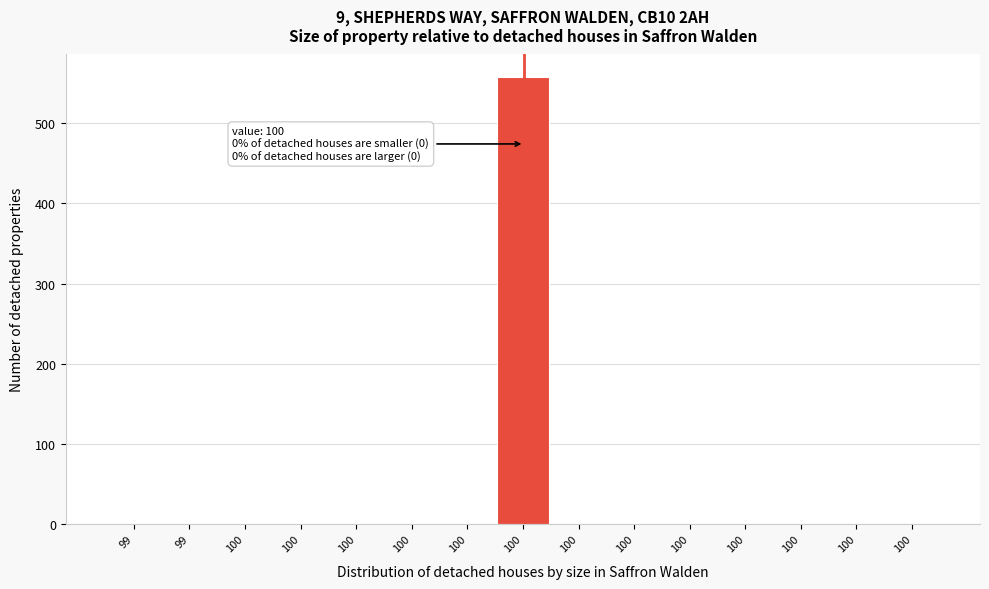

Are the bars horizontal?

No